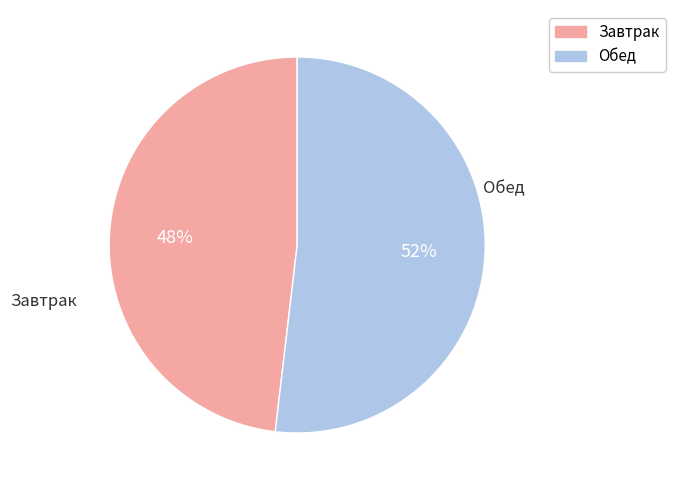

To the nearest percent, what is the difference between the largest and smallest slice percentages?

4%